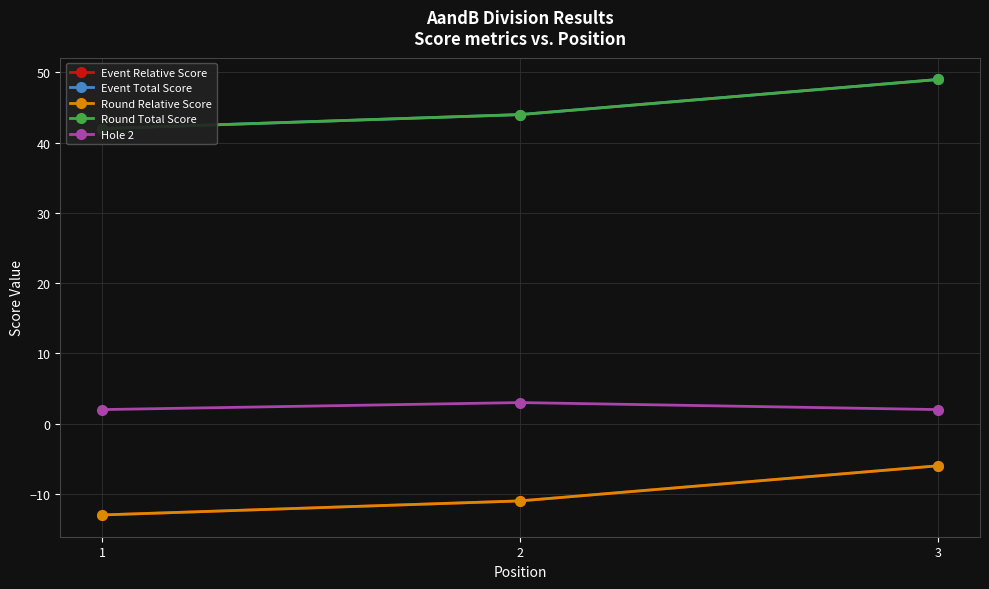

Is this an area chart (filled region under the line)?

No